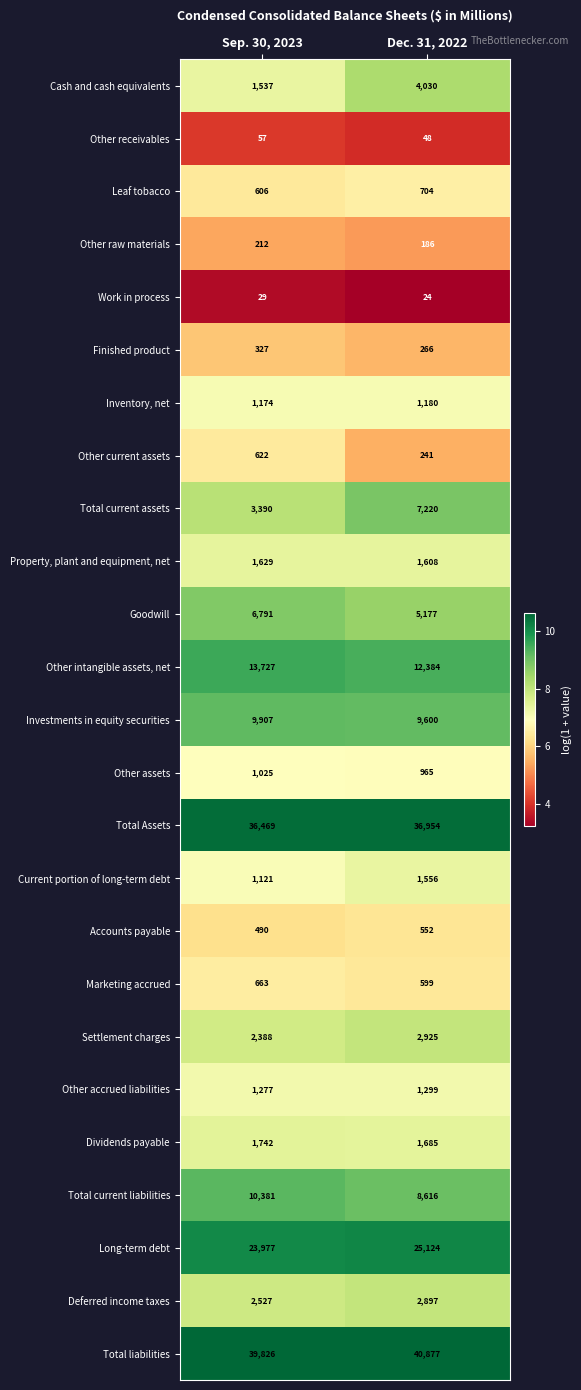

How many categories are shown in the chart?

2